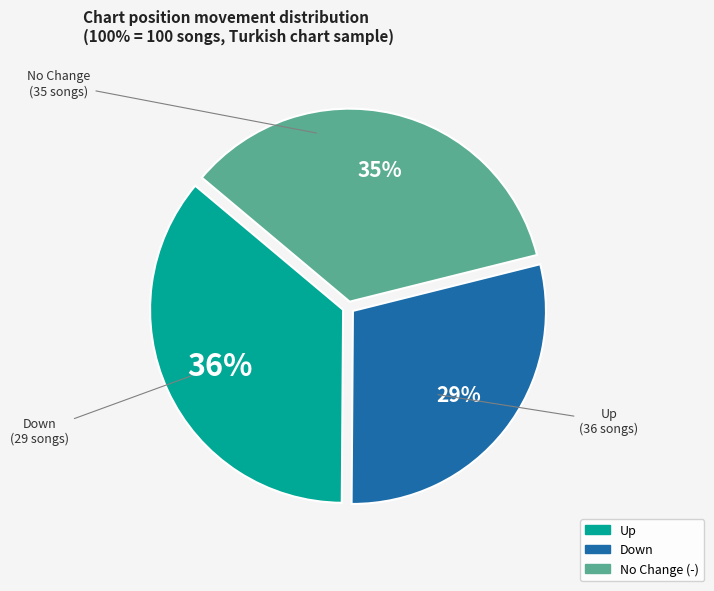

How many segments does this pie chart have?

3